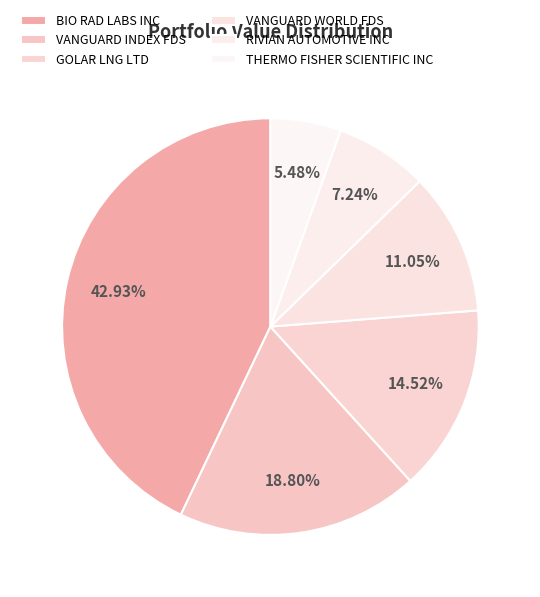

Which category has the smallest portion of the pie?

THERMO FISHER SCIENTIFIC INC